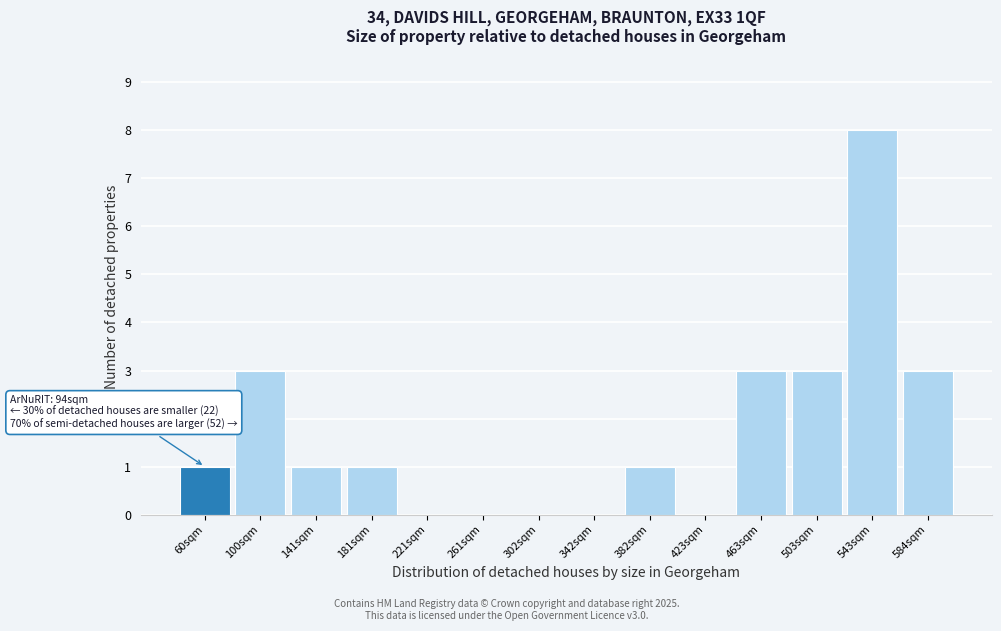

Reading left to right, list all the values displayed in this chart.

60sqm=1	100sqm=3	141sqm=1	181sqm=1	221sqm=0	261sqm=0	302sqm=0	342sqm=0	382sqm=1	423sqm=0	463sqm=3	503sqm=3	543sqm=8	584sqm=3